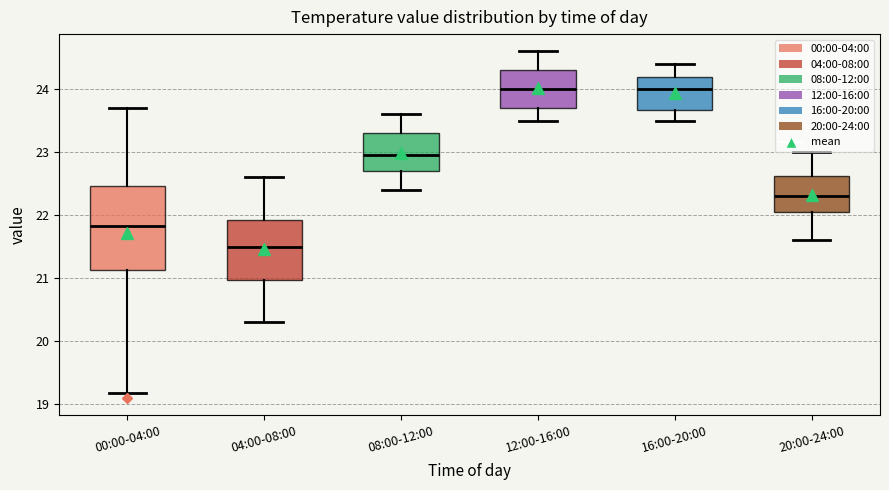

Reading left to right, transcribe this box plot: for each box, give where its median line is, the range the box spans, and where its two whiskers end, as read against the y-axis. The values are not printed on the chart, so give them approximately, as read against the axis.

00:00-04:00: median 21.8, box 21.1 to 22.5, whiskers 19.2 to 23.7
04:00-08:00: median 21.5, box 21.0 to 21.9, whiskers 20.3 to 22.6
08:00-12:00: median 23.0, box 22.7 to 23.3, whiskers 22.4 to 23.6
12:00-16:00: median 24.0, box 23.7 to 24.3, whiskers 23.5 to 24.6
16:00-20:00: median 24.0, box 23.7 to 24.2, whiskers 23.5 to 24.4
20:00-24:00: median 22.3, box 22.1 to 22.6, whiskers 21.6 to 23.0